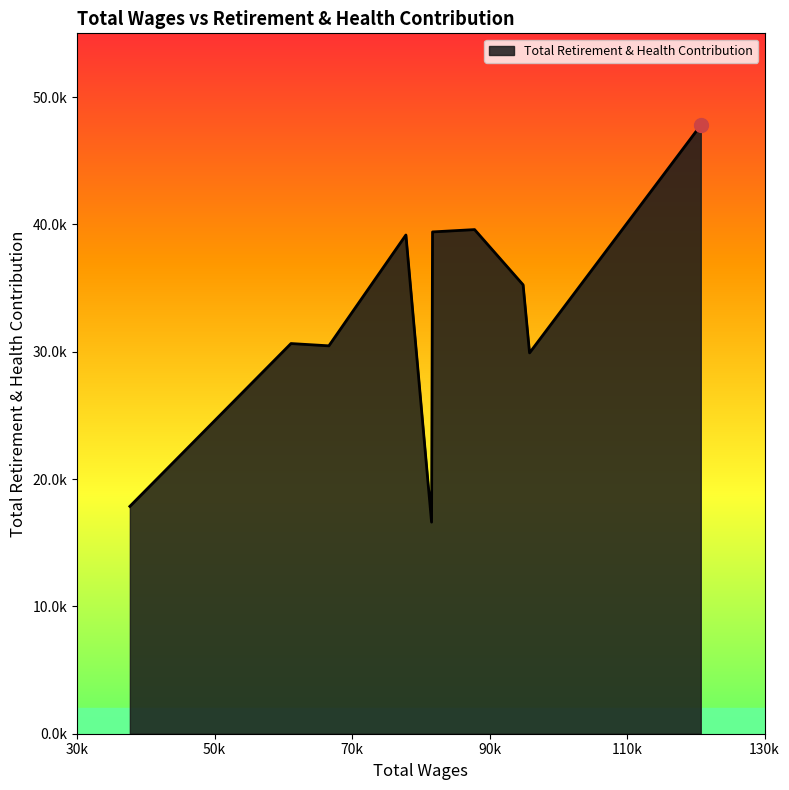

Does the chart display data point markers on the line(s)?

No